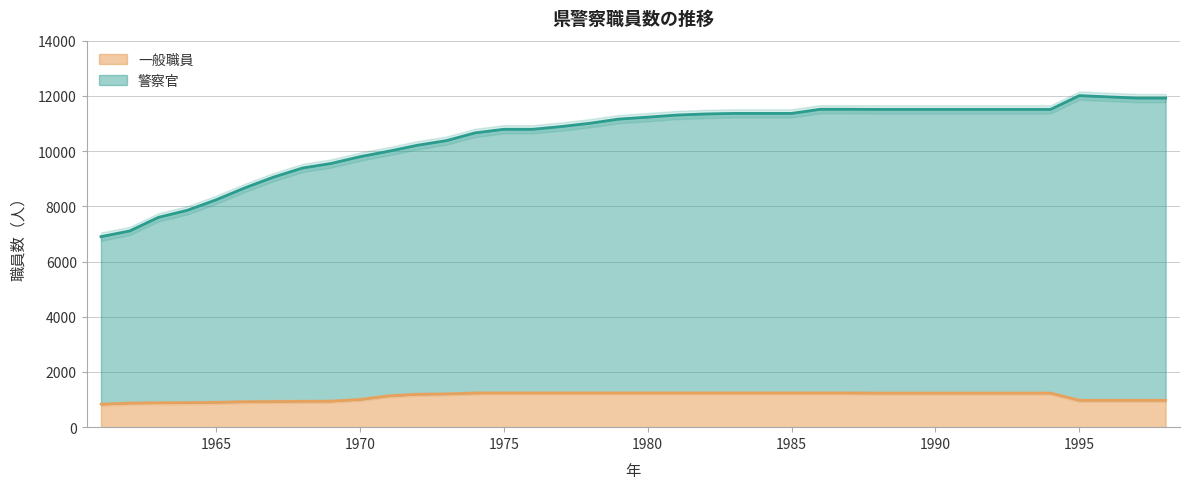

Rank the categories by 一般職員 value from lowest to highest.

1961, 1962, 1963, 1964, 1965, 1966, 1967, 1968, 1969, 1995, 1996, 1997, 1998, 1970, 1971, 1972, 1973, 1988, 1989, 1990, 1991, 1992, 1993, 1994, 1974, 1975, 1976, 1977, 1978, 1979, 1980, 1981, 1982, 1983, 1984, 1985, 1986, 1987